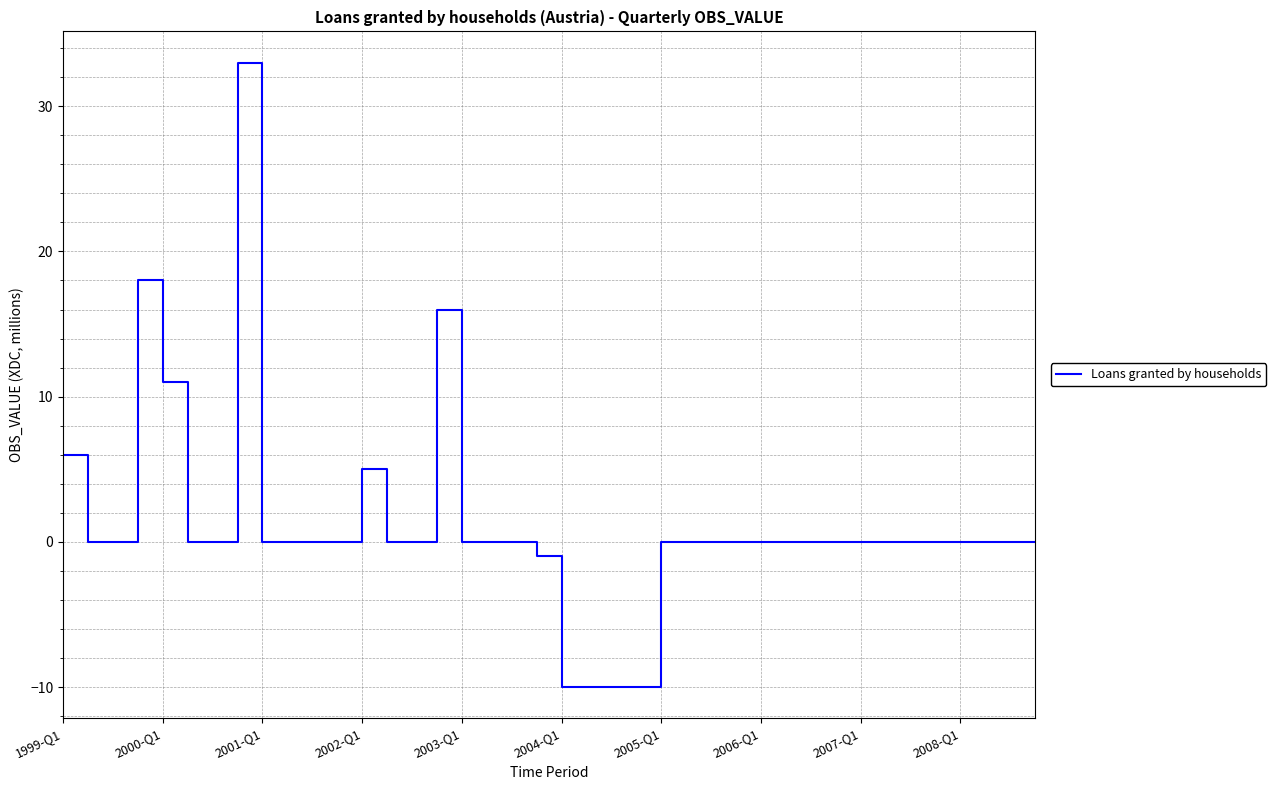

What is the greatest value displayed?

33